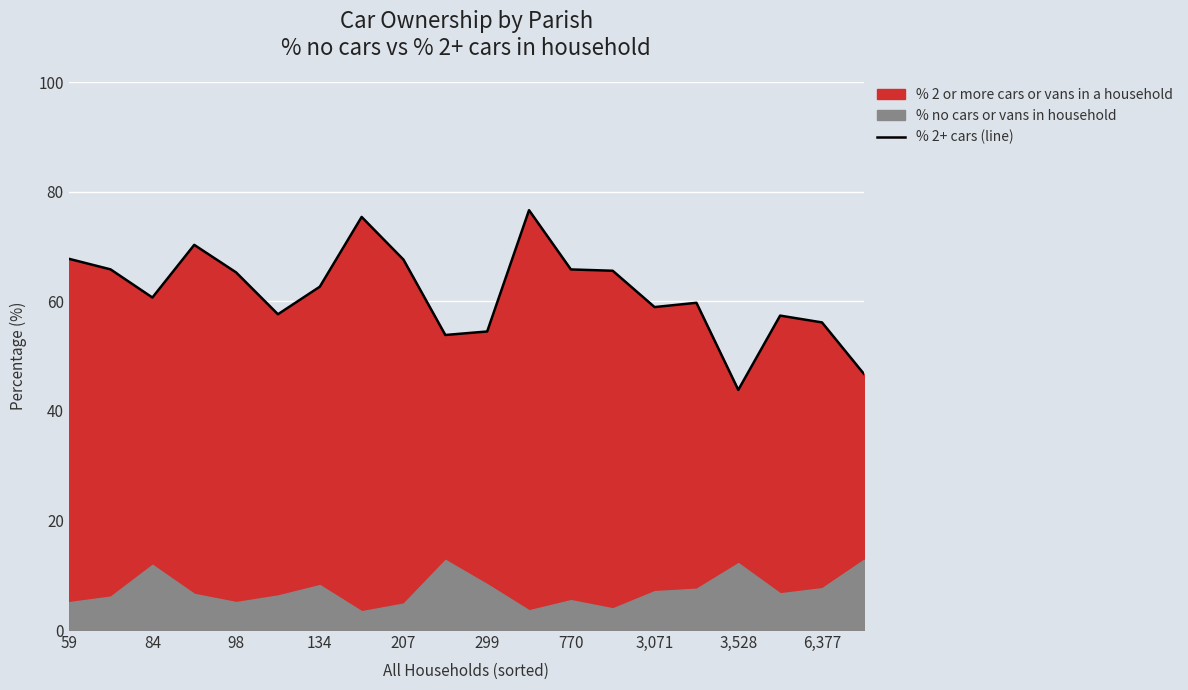

Which category has the highest value across all series?

11